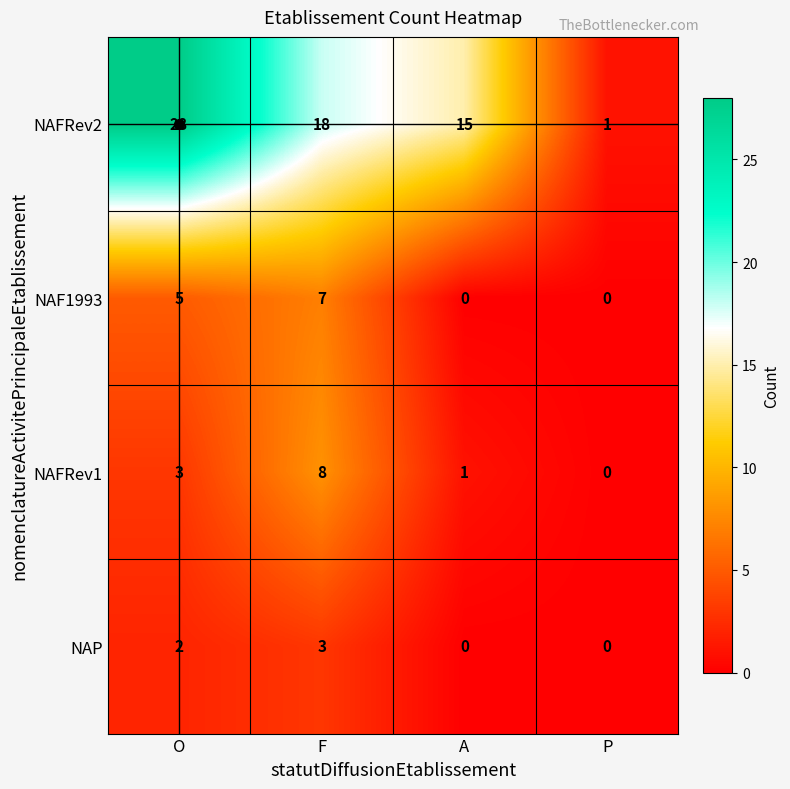

Where does the NAFRev2 series first go above 18?

O